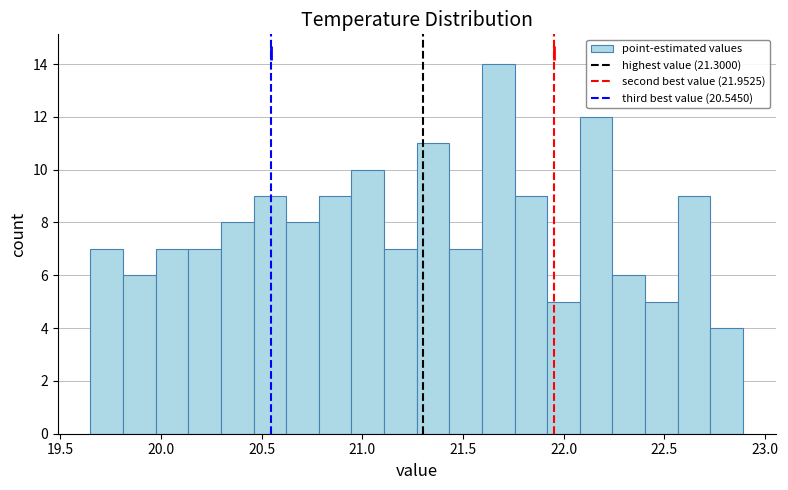

Around what value on the x-axis is the tallest bar? Give the approximate position of its centre, as read against the axis.

21.70